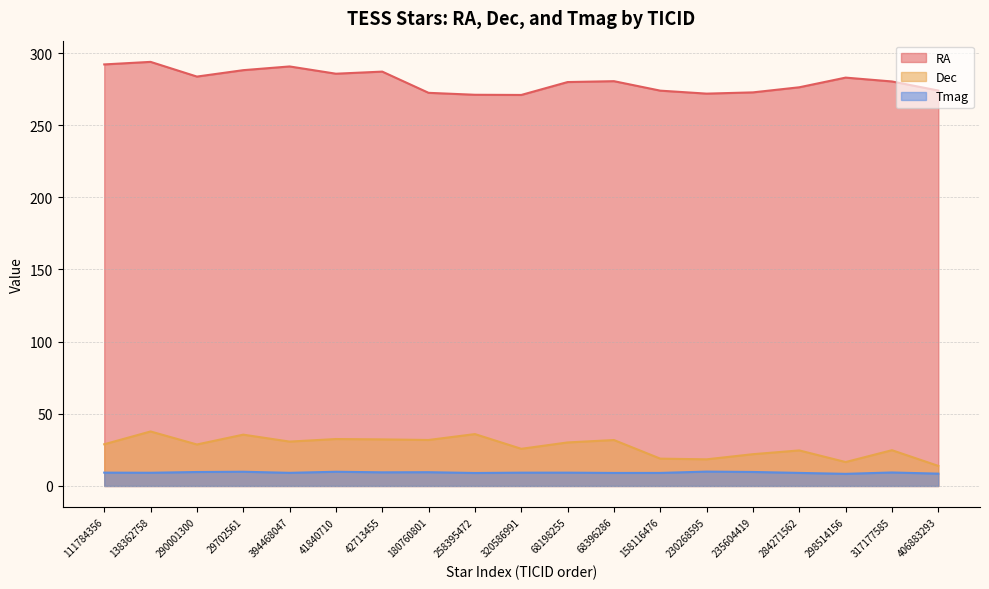

Rank the series at 235604419 from highest to lowest value.

RA, Dec, Tmag